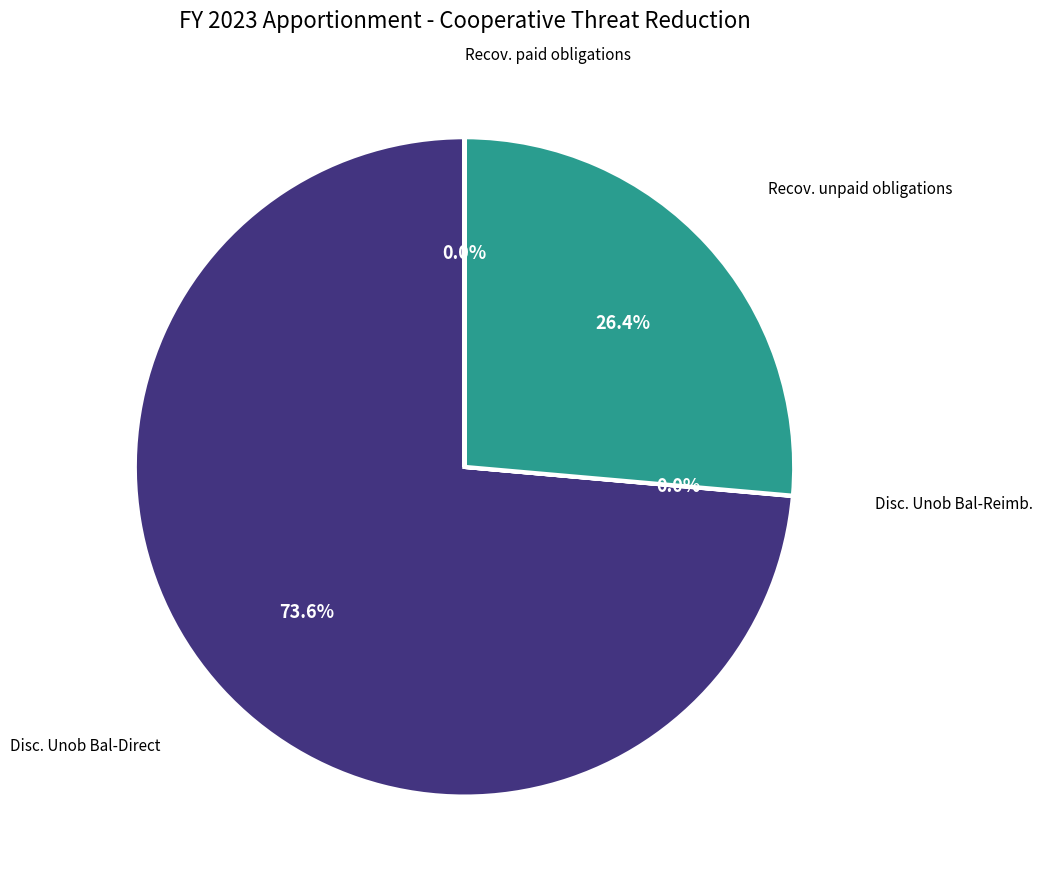

What is the largest slice in the pie chart?

Disc. Unob Bal-Direct